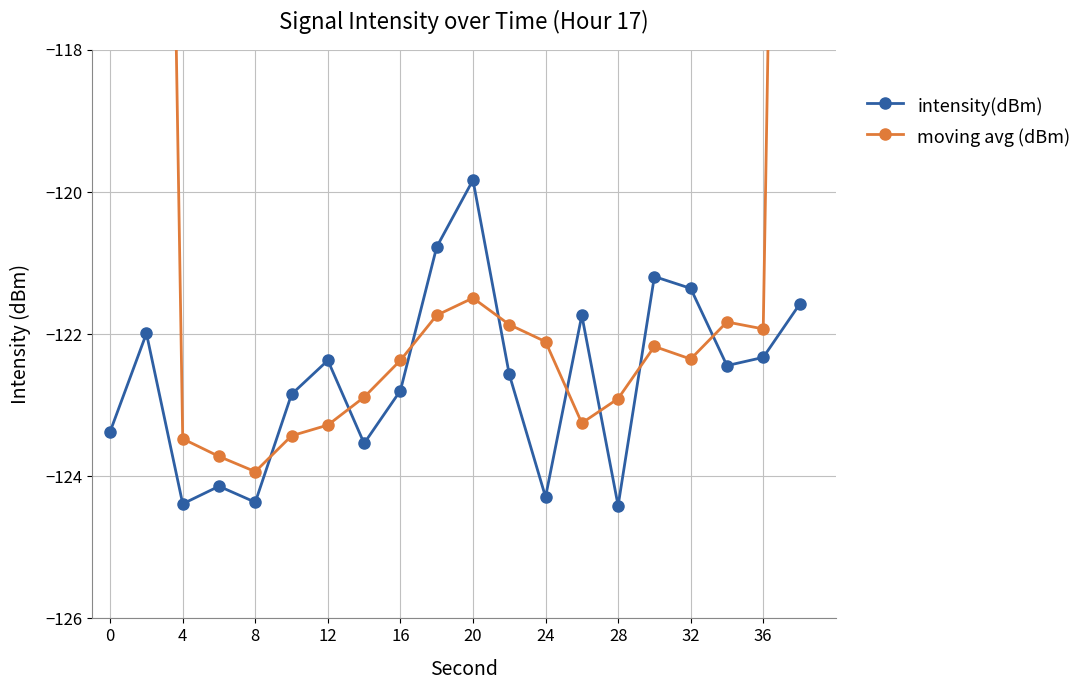

What are all the series names shown in the legend?

intensity(dBm), moving avg (dBm)